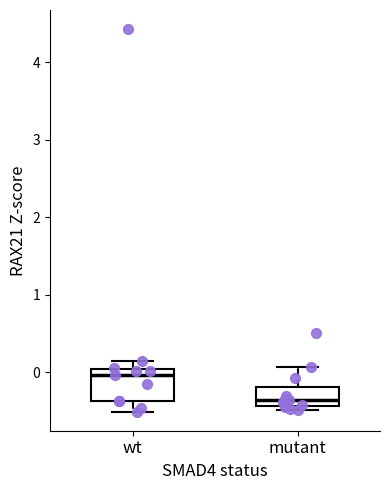

Reading left to right, transcribe this box plot: for each box, give where its median line is, the range the box spans, and where its two whiskers end, as read against the y-axis. The values are not printed on the chart, so give them approximately, as read against the axis.

wt: median 0.0 (just below the box's upper edge), box -0.4 to 0.0, whiskers -0.5 to 0.1
mutant: median -0.4 (just above the box's lower edge), box -0.4 to -0.2, whiskers -0.5 to 0.1